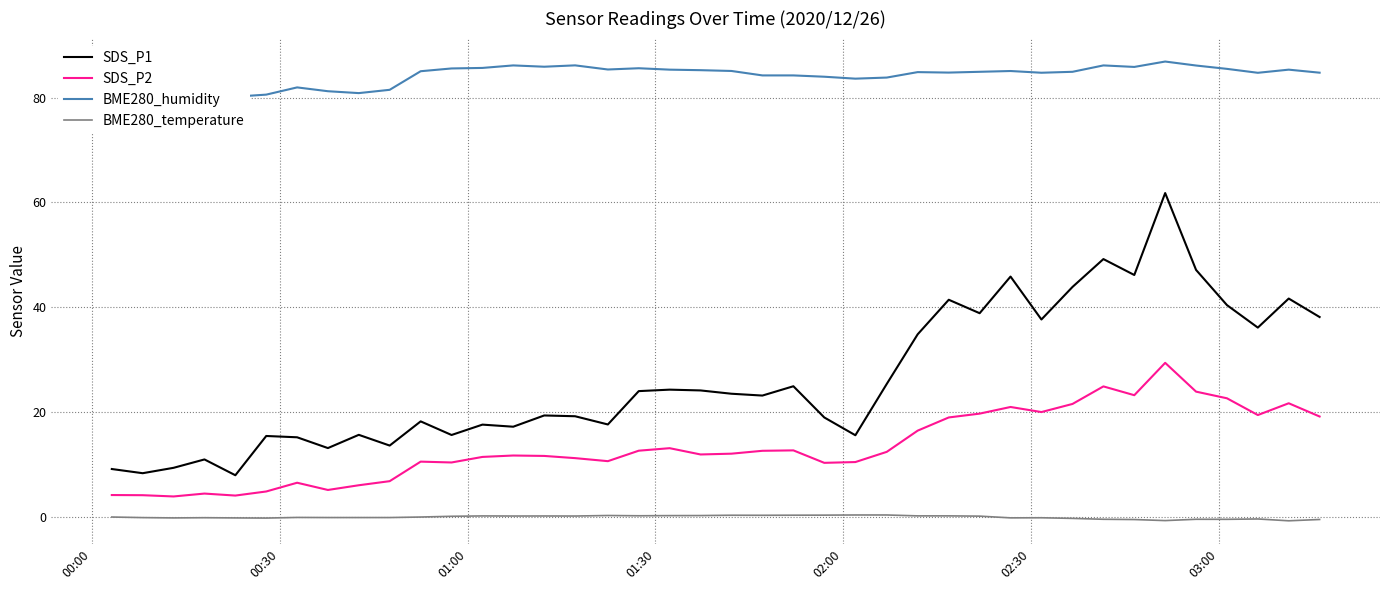

True or false: SDS_P2 and BME280_temperature intersect in this chart.

False